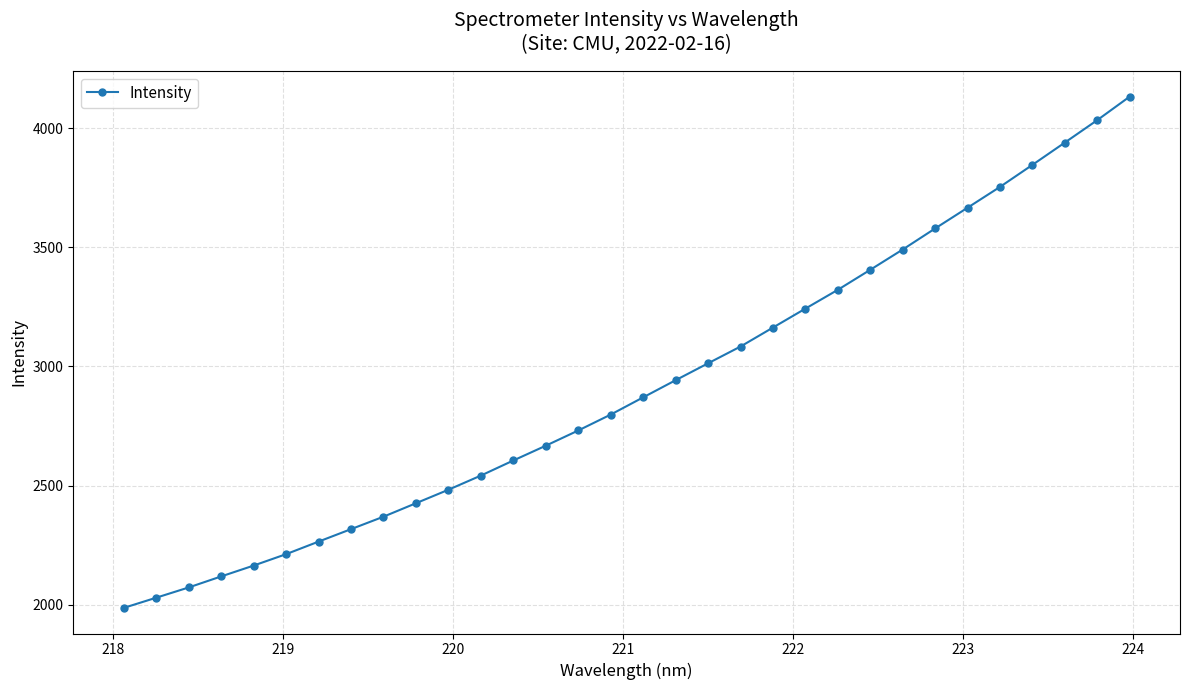

How many lines are shown in the chart?

1